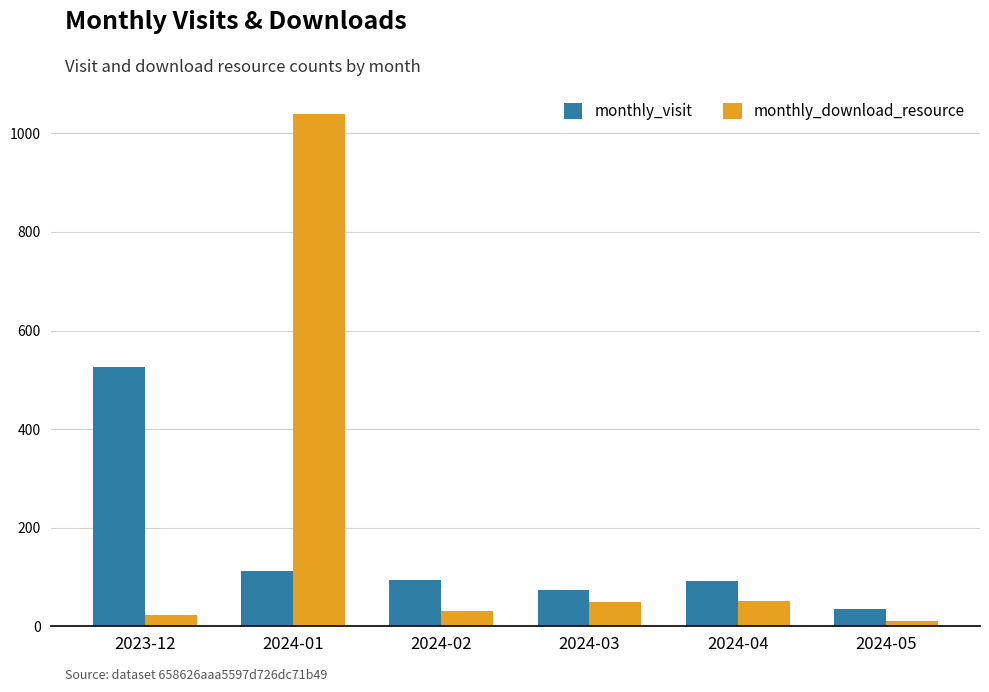

Which label corresponds to the largest value in the chart?

2024-01